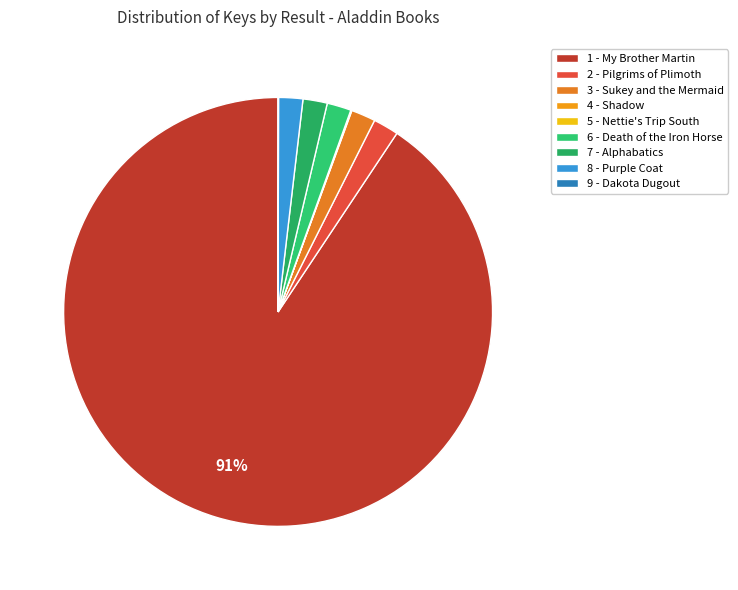

True or false: 5 - Nettie's Trip South accounts for 7% of the total.

False